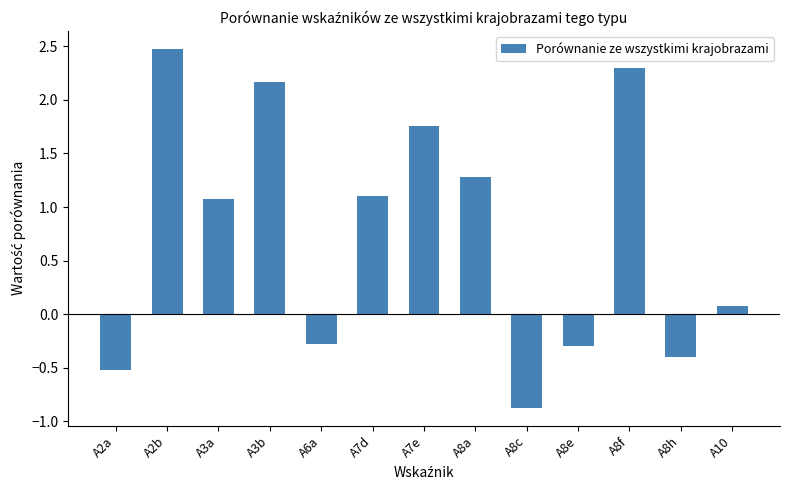

What is the difference between the maximum and second lowest values?

3.0